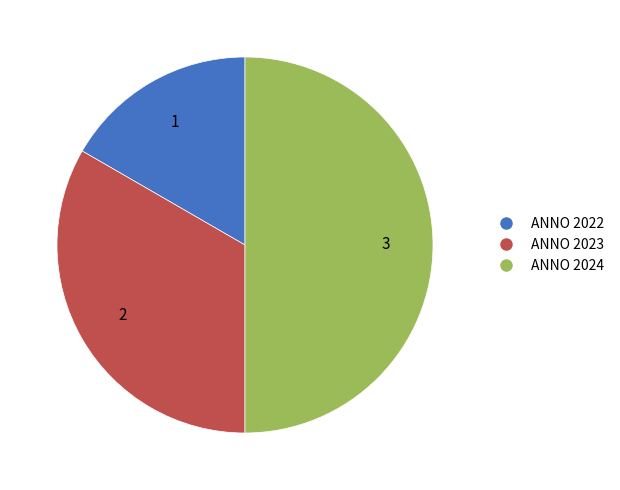

How many slices are in this pie chart?

3